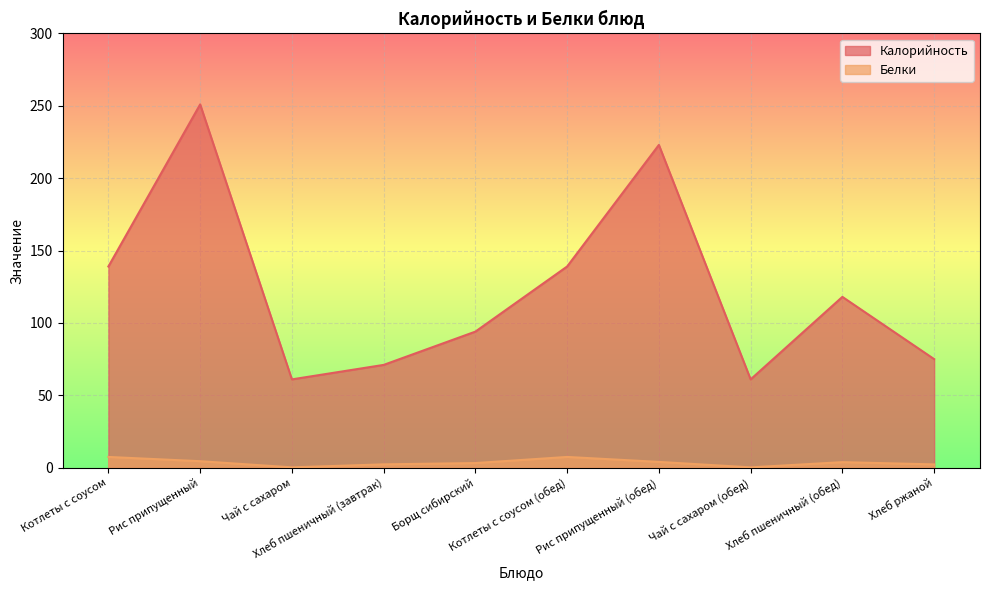

Rank the series at Хлеб ржаной from highest to lowest value.

Калорийность, Белки